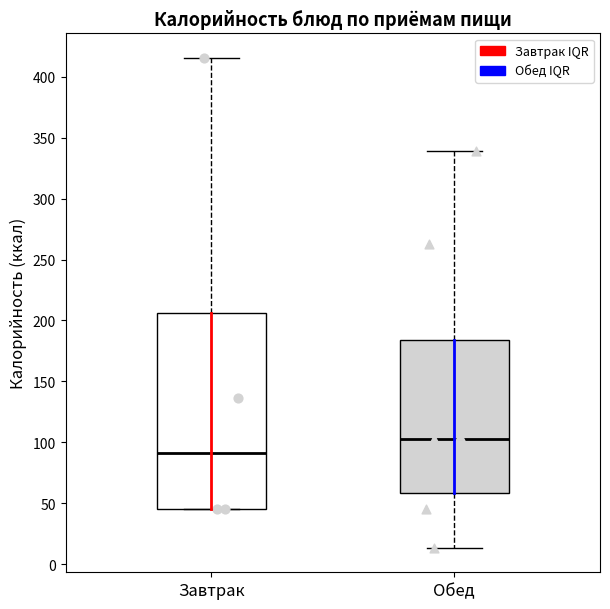

Which box is the tallest, from its lower edge to its upper edge?

Завтрак